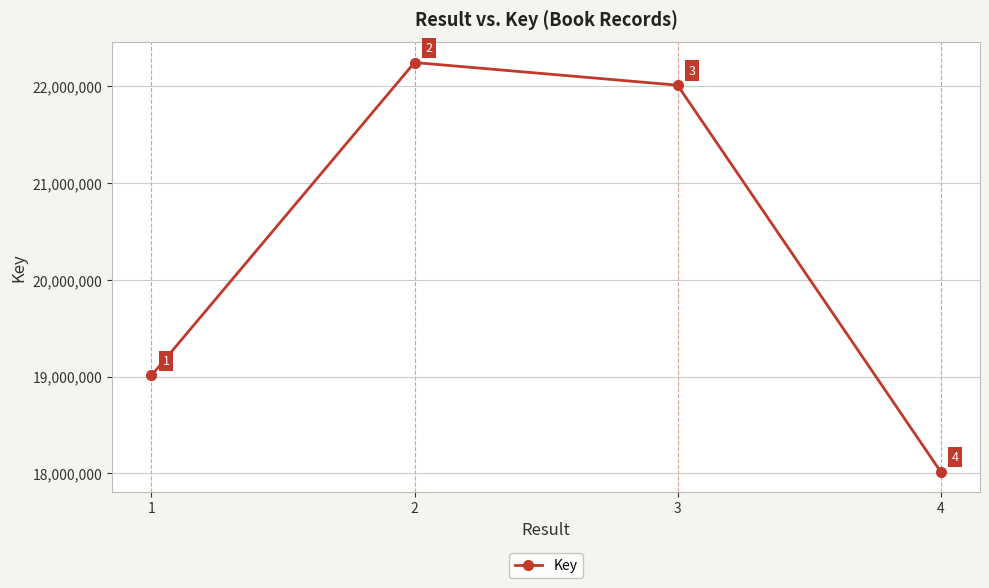

Is this an area chart (filled region under the line)?

No